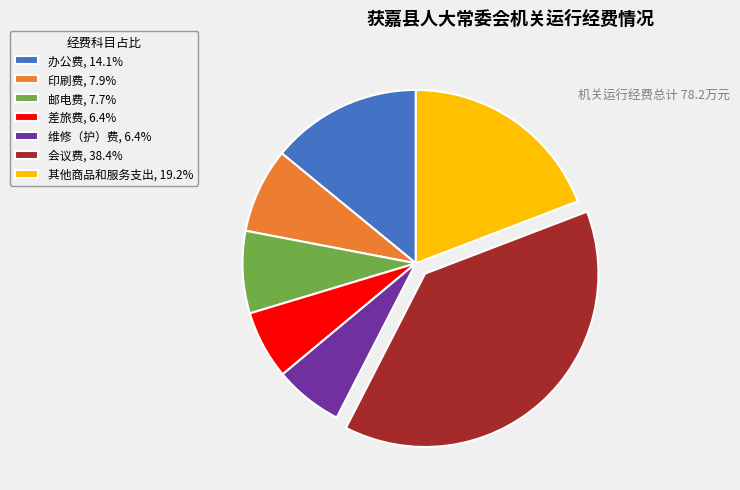

Approximately how many times larger is the value at 会议费 compared to 办公费?

2.7